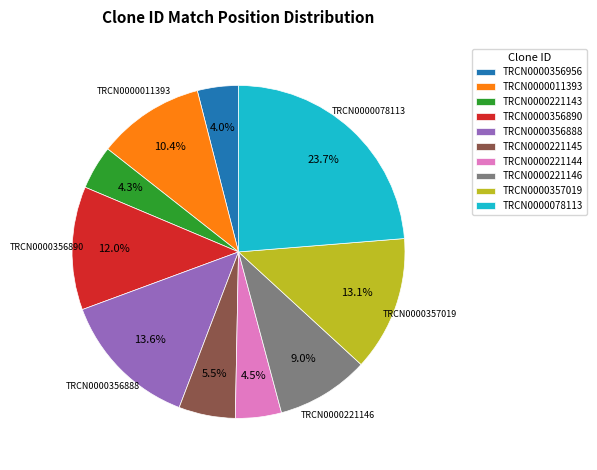

Count the number of slices in the pie.

10